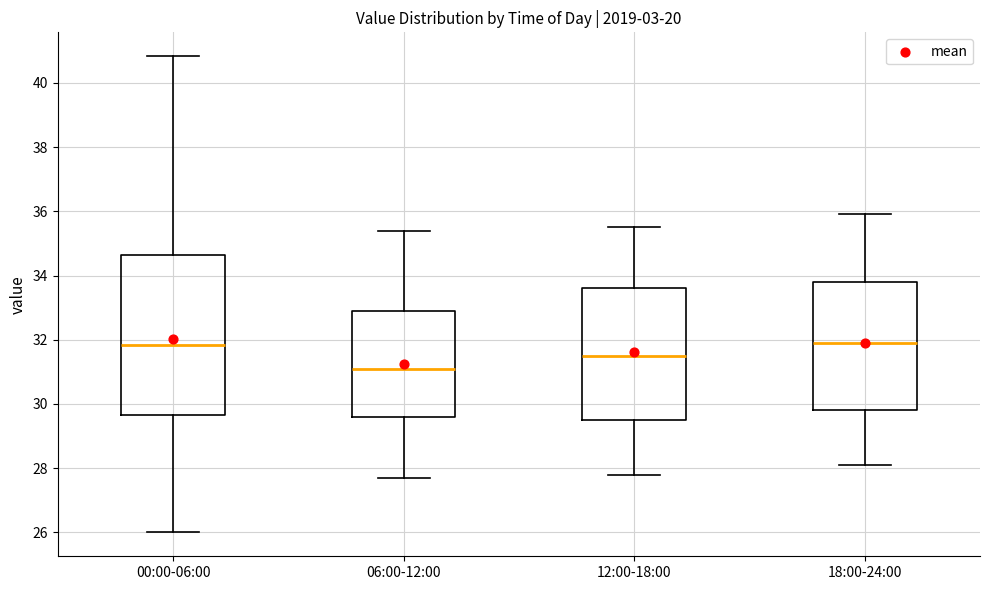

Reading left to right, transcribe this box plot: for each box, give where its median line is, the range the box spans, and where its two whiskers end, as read against the y-axis. The values are not printed on the chart, so give them approximately, as read against the axis.

00:00-06:00: median 31.8, box 29.6 to 34.6, whiskers 26.0 to 40.8
06:00-12:00: median 31.2, box 29.6 to 33.0, whiskers 27.8 to 35.4
12:00-18:00: median 31.6, box 29.6 to 33.6, whiskers 27.8 to 35.6
18:00-24:00: median 32.0, box 29.8 to 33.8, whiskers 28.2 to 36.0